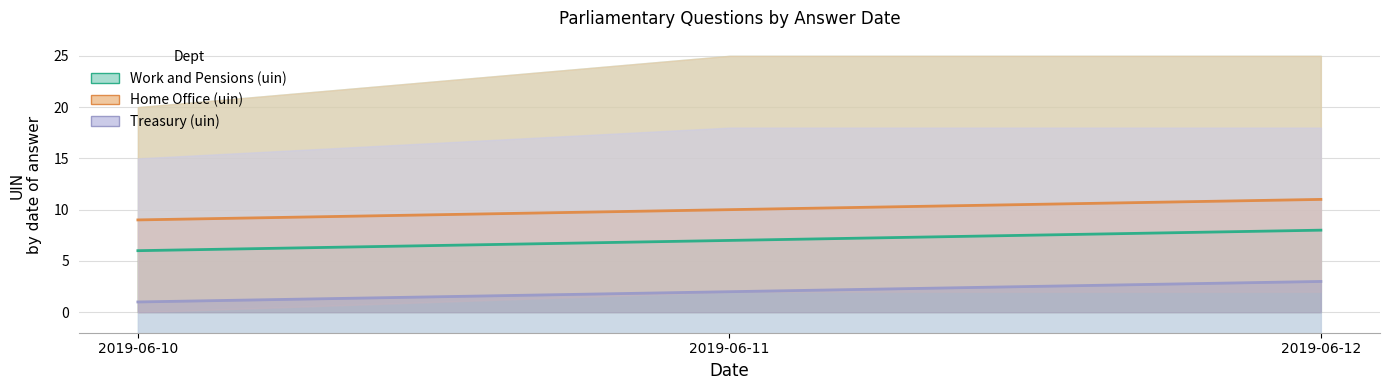

What is the maximum value for Home Office (uin)?

11